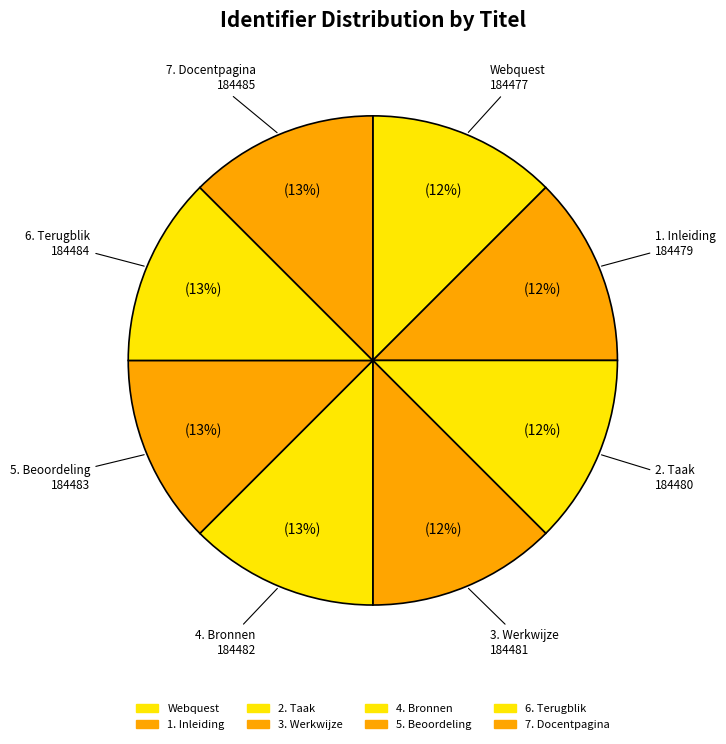

True or false: 1. Inleiding accounts for 1% of the total.

False